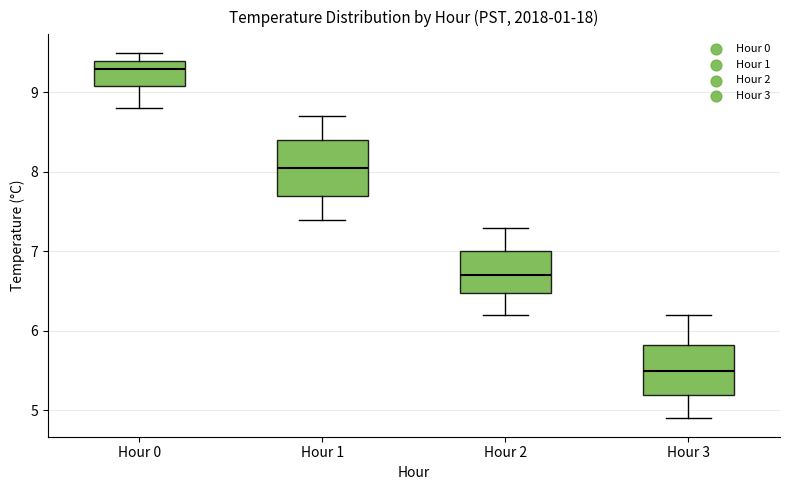

Where is the lower edge of the box for Hour 2 on the y-axis? The values are not printed on the chart, so give them approximately, as read against the axis.

6.5